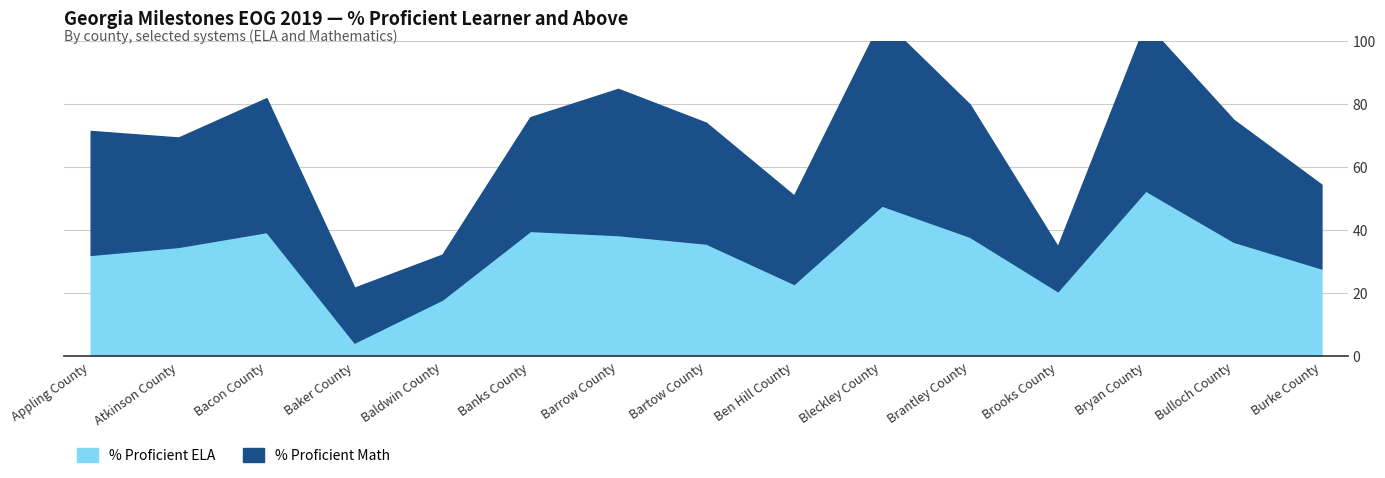

Which series has the largest range (max minus min)?

% Proficient ELA